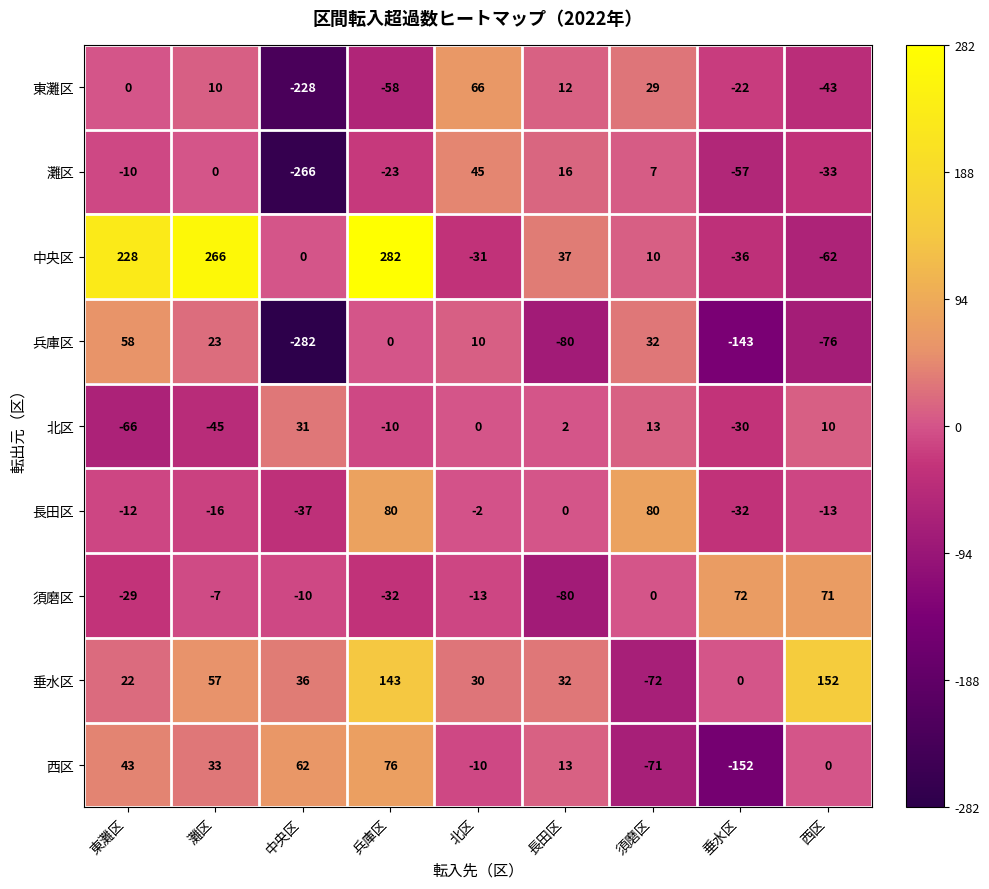

Is it true that 灘区 equals -95 at 垂水区?

False